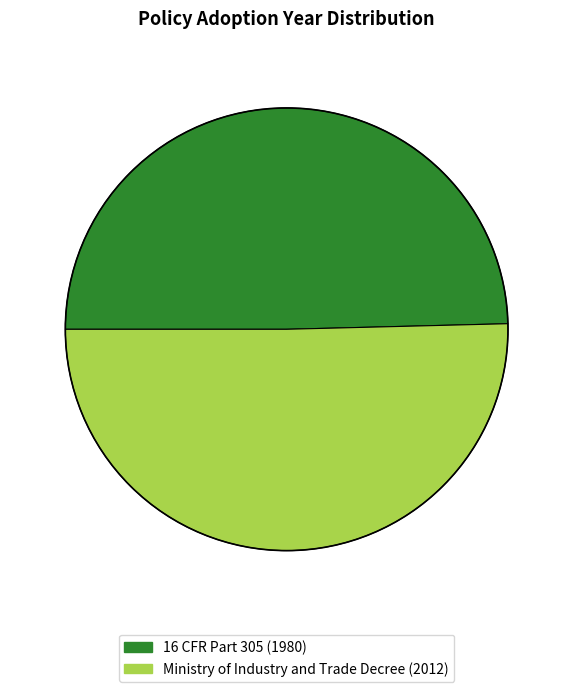

Rank the categories by value from highest to lowest.

Ministry of Industry and Trade Decree, 16 CFR Part 305